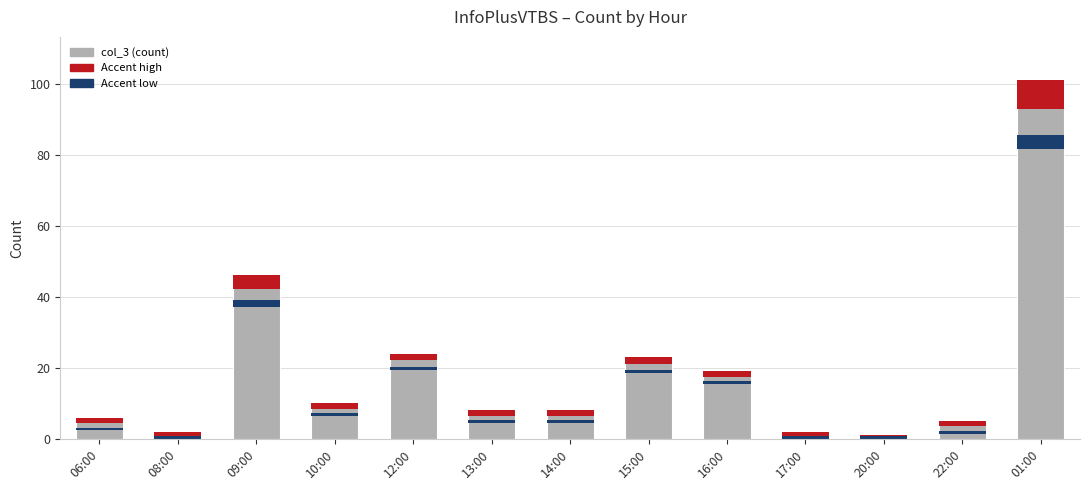

How many values exceed 8?

6